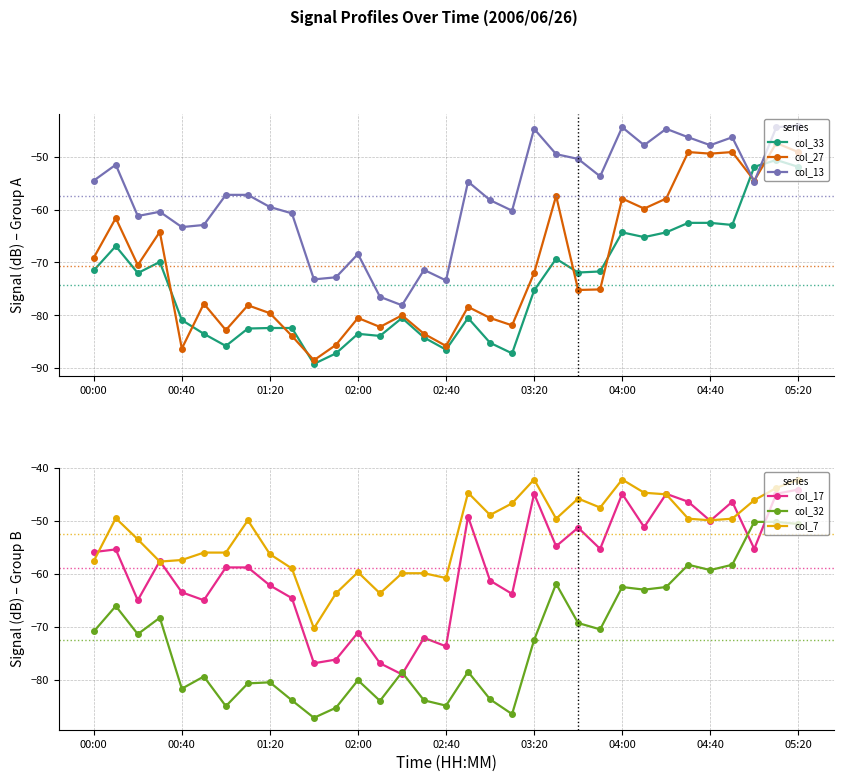

What is the difference between the second highest and second lowest values in the col_27 series?

37.2